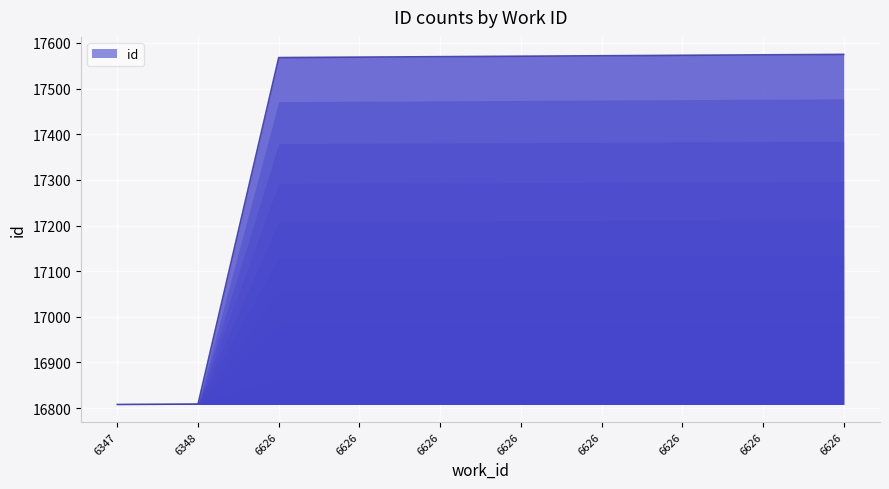

Between 6626 and 6626, which is larger?

6626